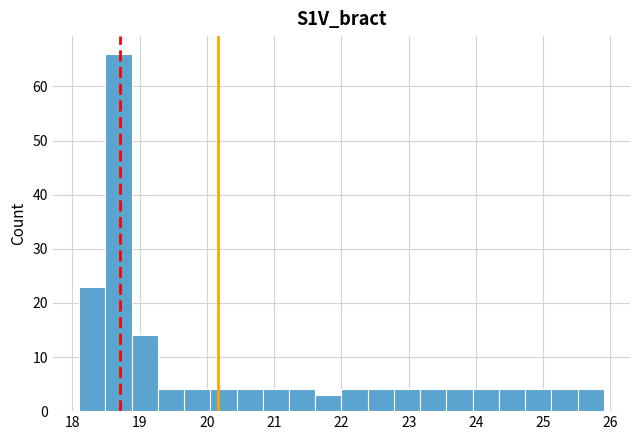

Around what value on the x-axis is the tallest bar? Give the approximate position of its centre, as read against the axis.

18.7